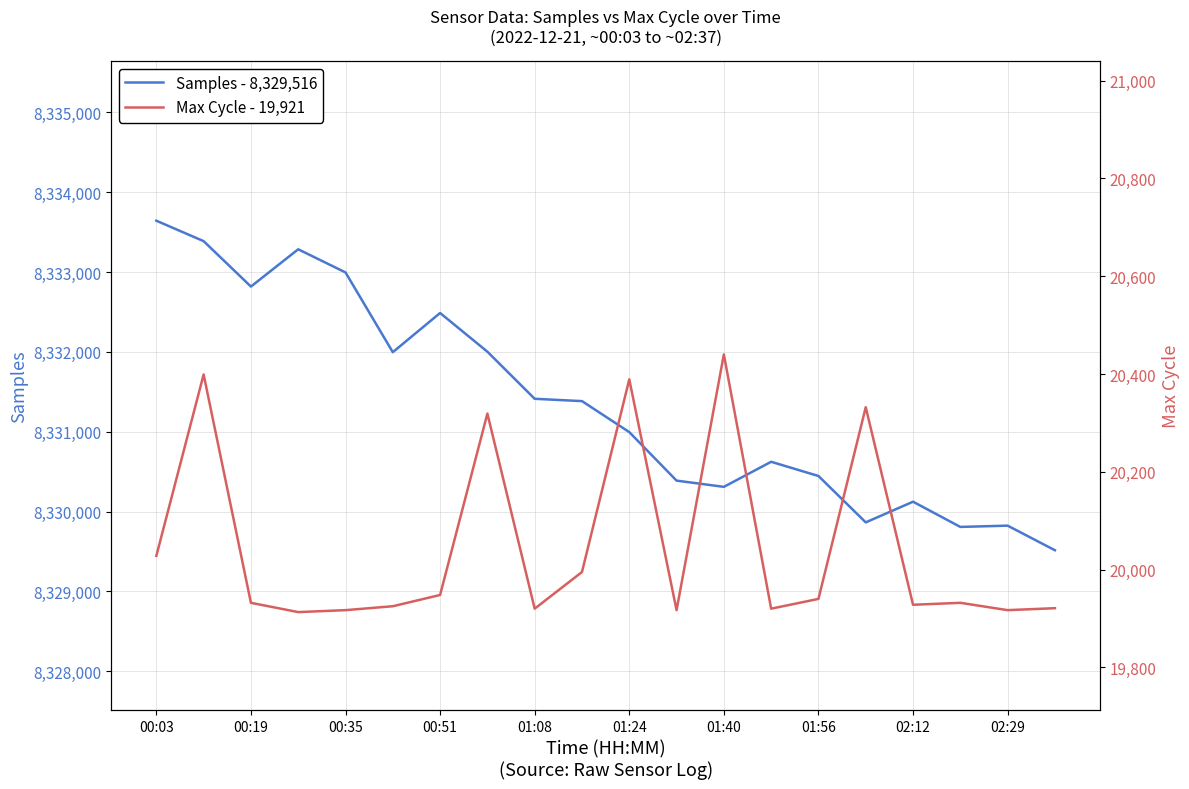

How many values in the Max Cycle - 19,921 series exceed 19932?

9